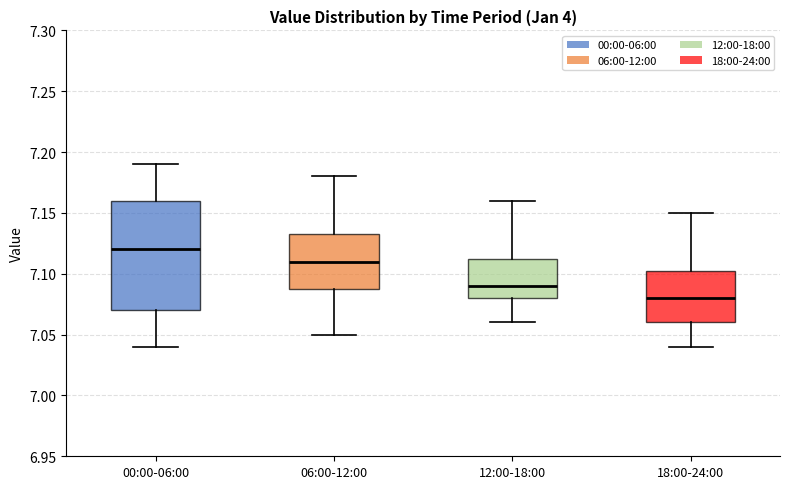

Which box has the highest median line?

00:00-06:00